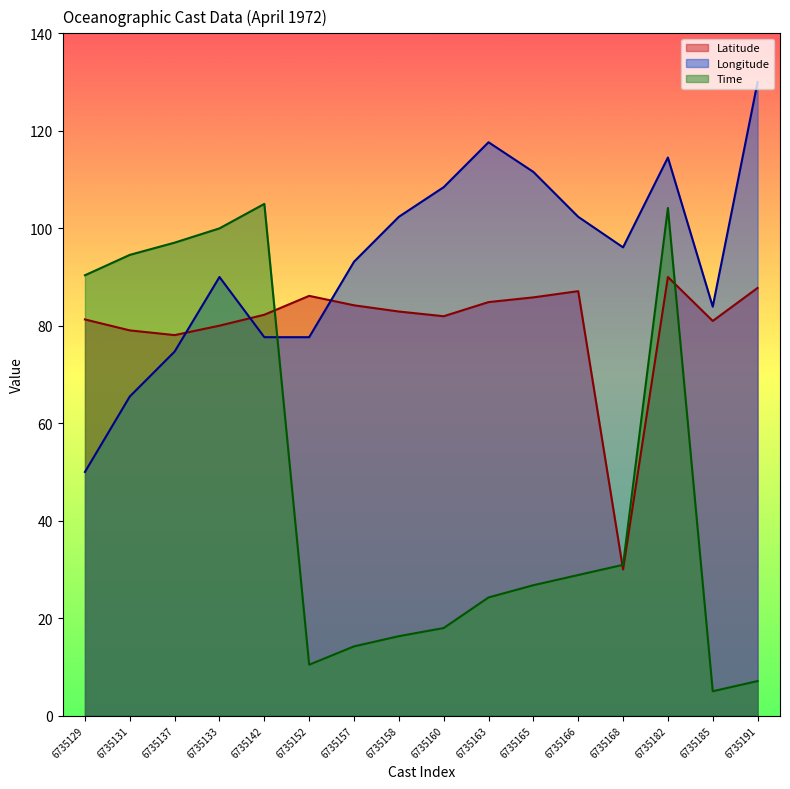

Does the chart display data point markers on the line(s)?

No